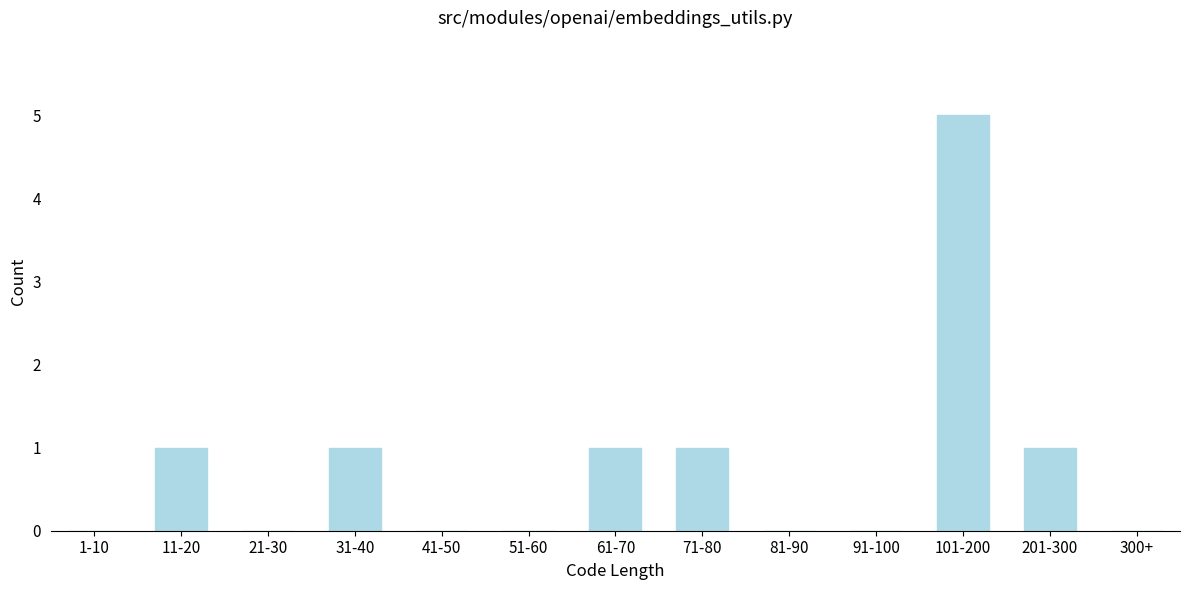

Reading left to right, list all the values displayed in this chart.

1-10=0	11-20=1	21-30=0	31-40=1	41-50=0	51-60=0	61-70=1	71-80=1	81-90=0	91-100=0	101-200=5	201-300=1	300+=0